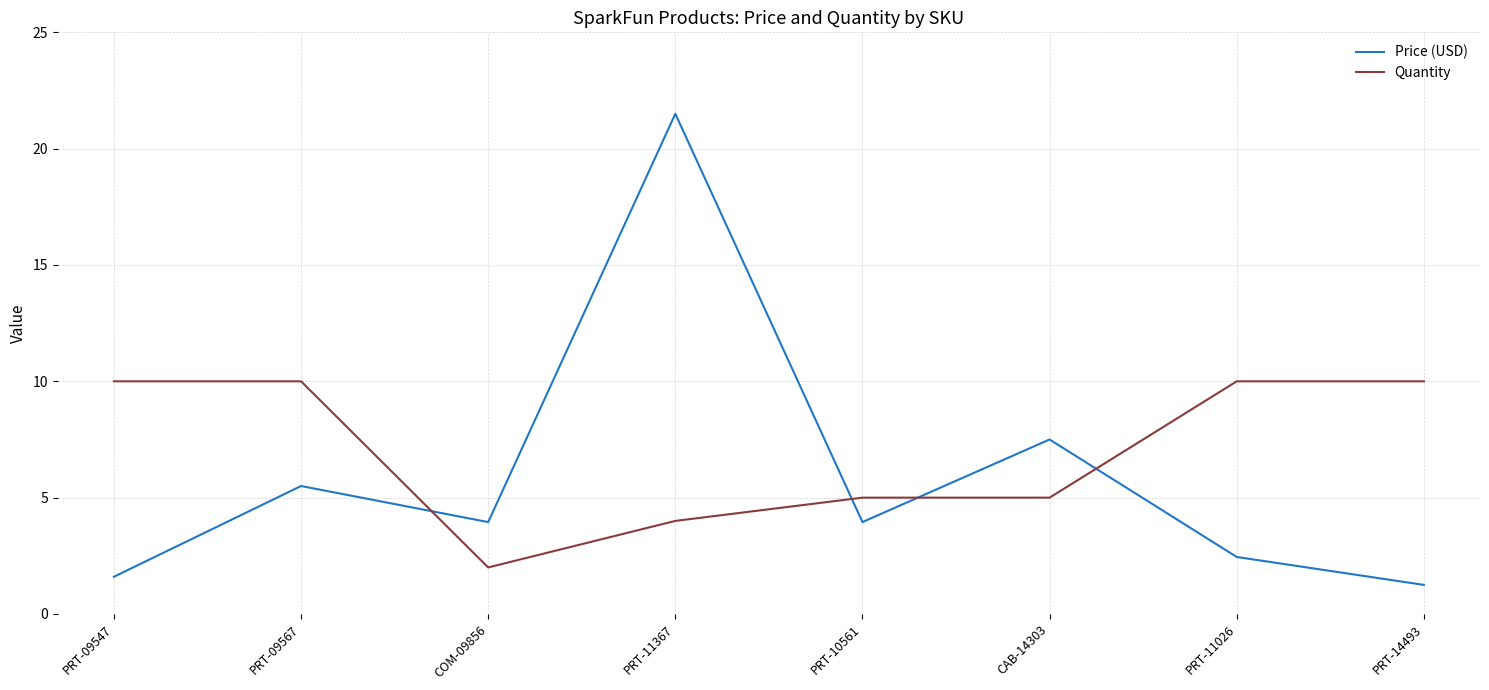

What is the sum of all Price (USD) values?

47.7